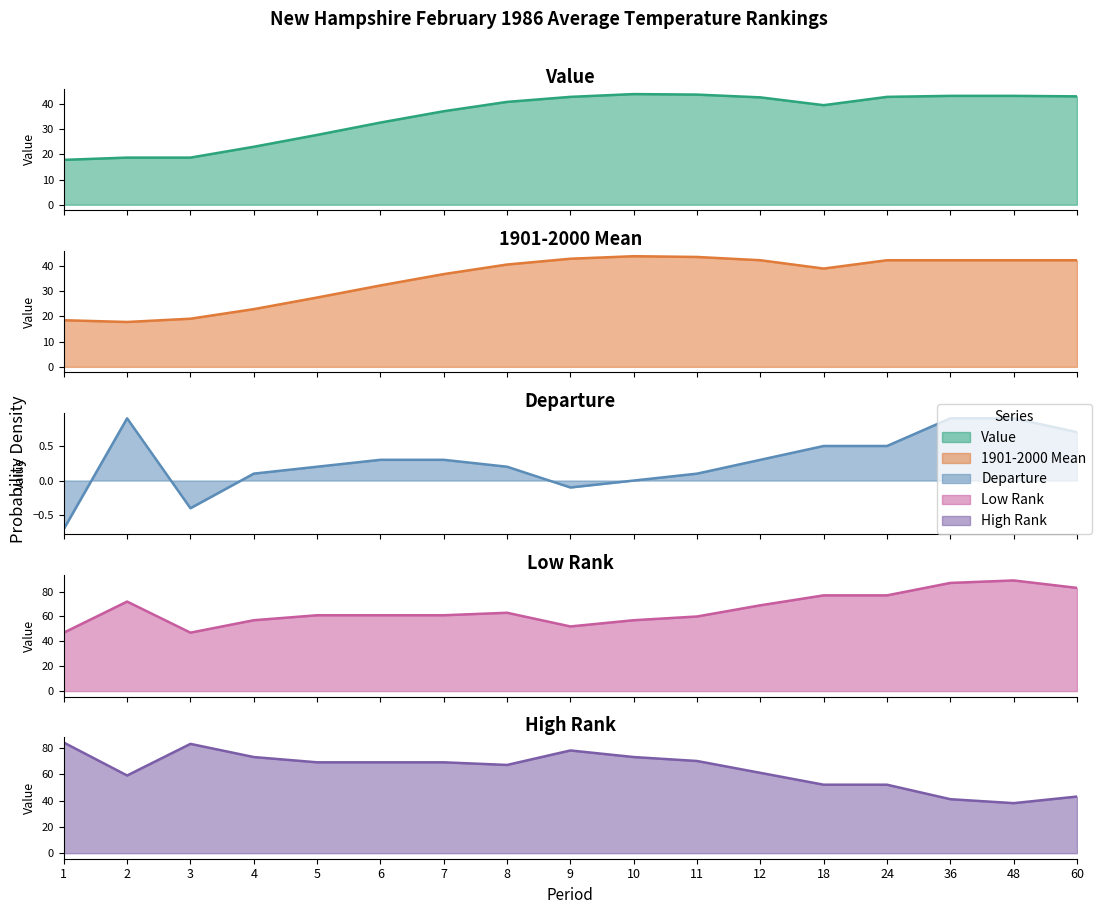

How many lines are shown in the chart?

5